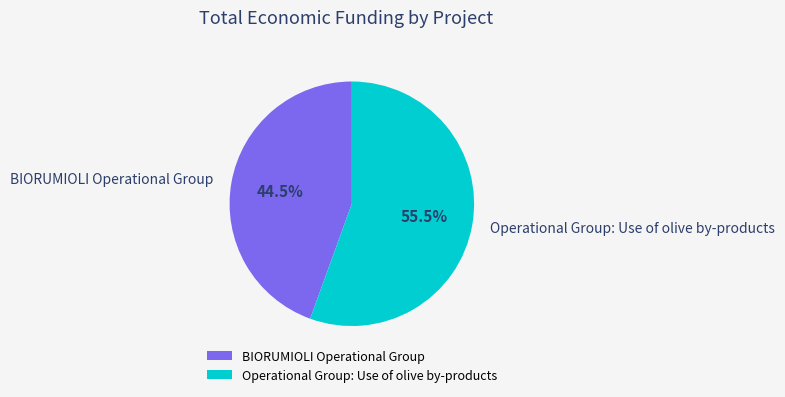

Approximately how many times larger is the value at BIORUMIOLI Operational Group compared to Operational Group: Use of olive by-products?

0.8